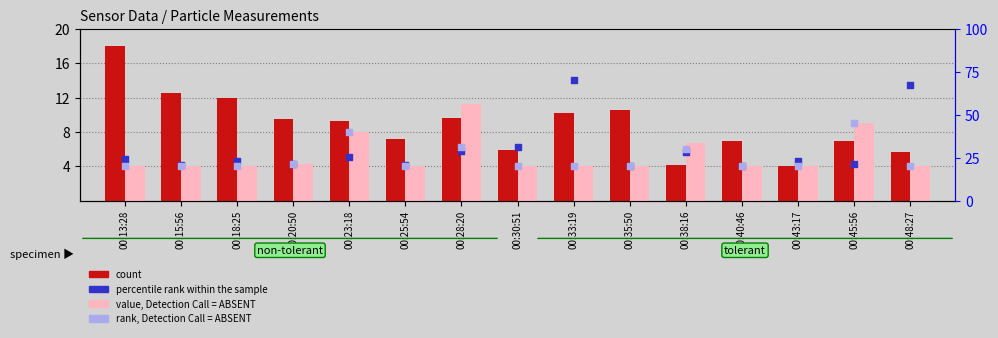

Which series reaches the minimum Y coordinate?

count